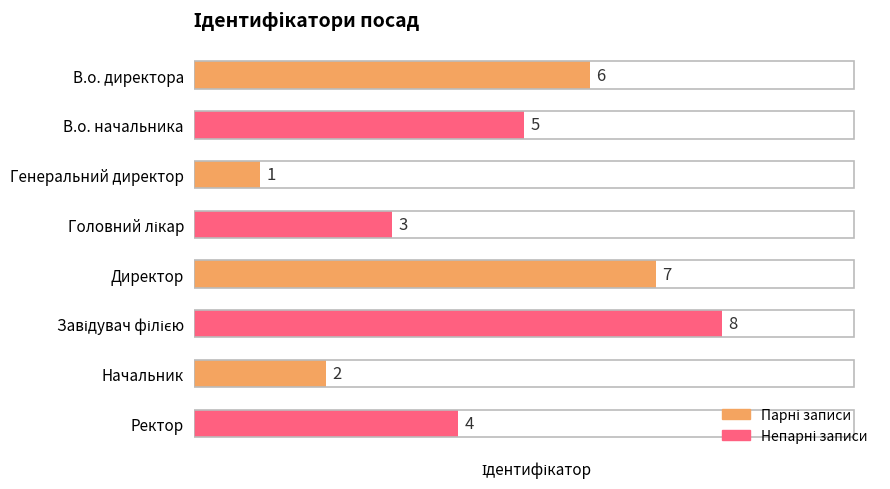

Which category has the lowest value across all series?

Генеральний директор